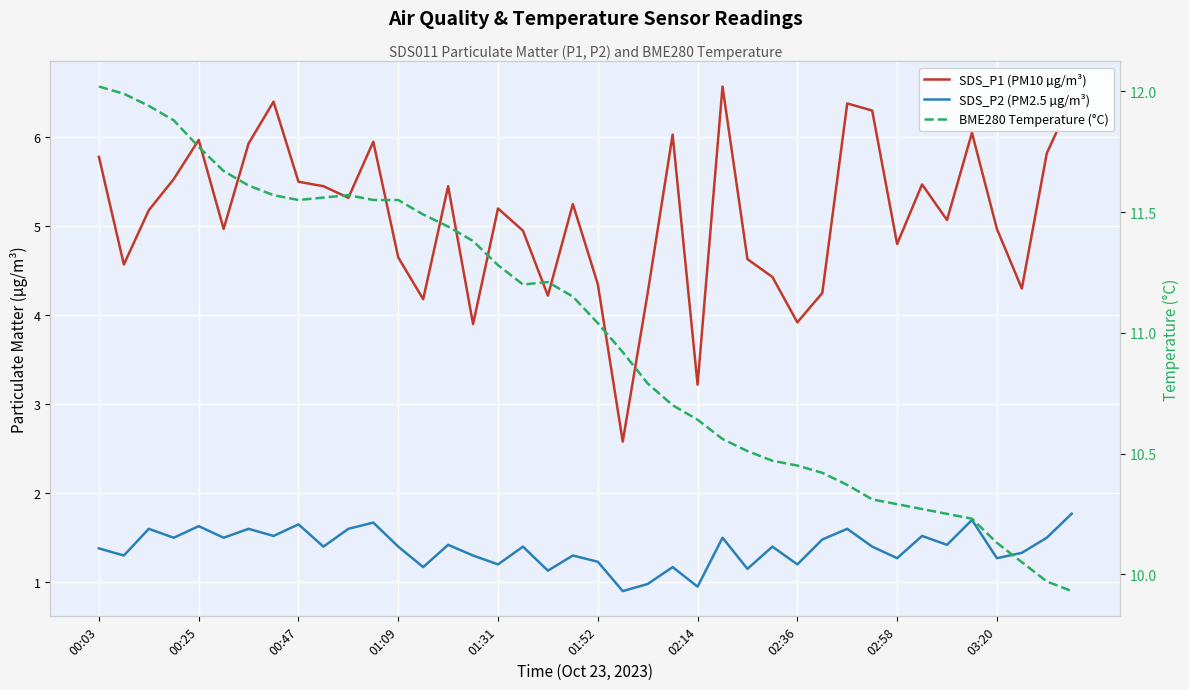

True or false: SDS_P1 (PM10 µg/m³) and SDS_P2 (PM2.5 µg/m³) intersect in this chart.

False